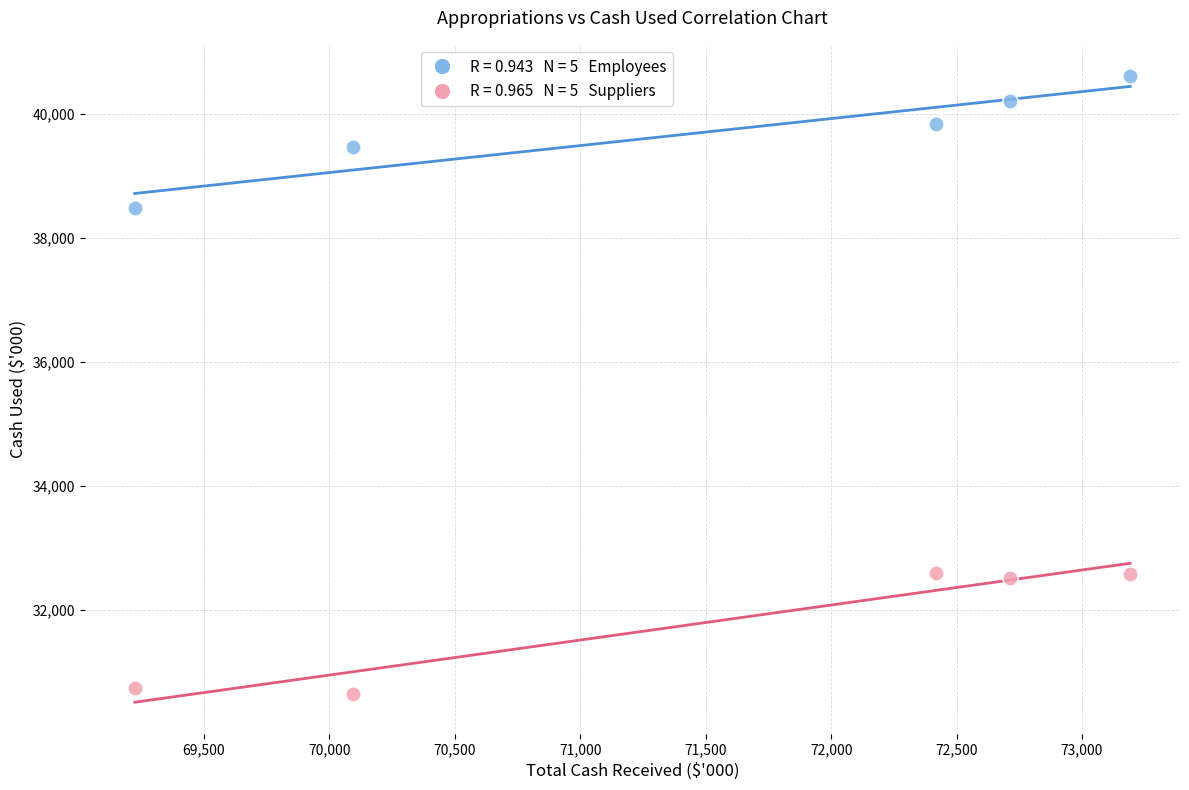

Across all data points, what is the range of Y values (max minus min)?

9971